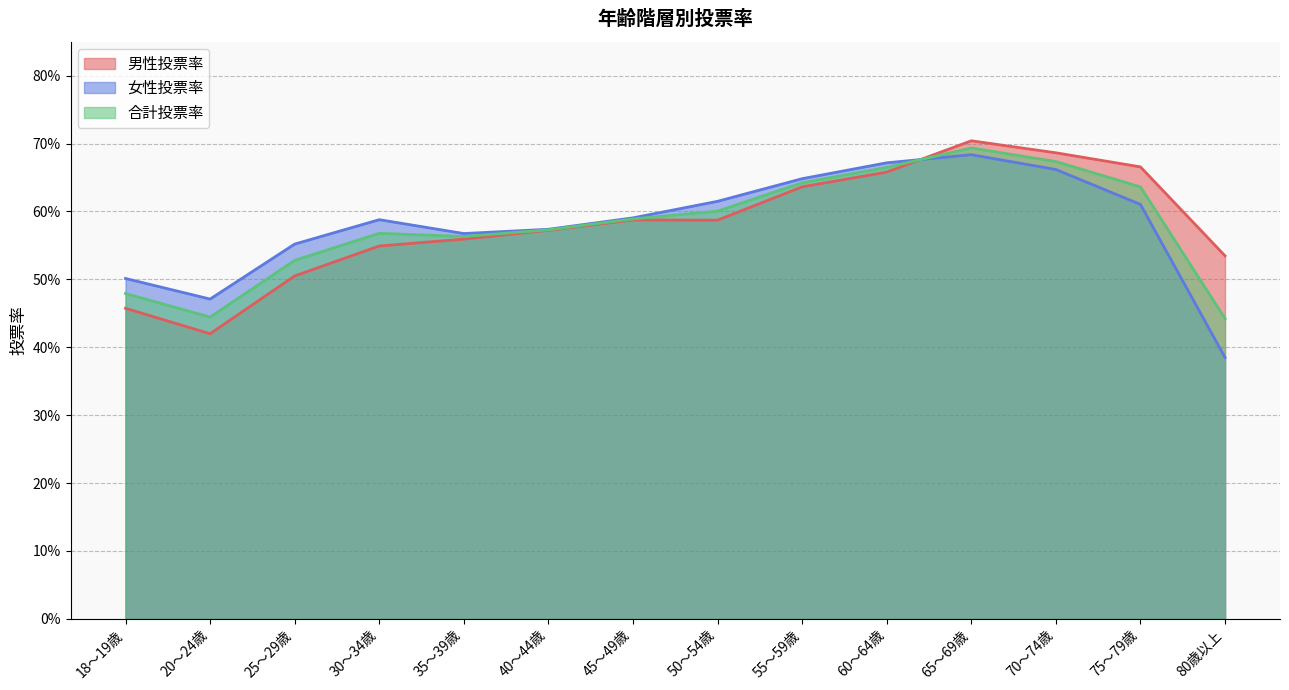

Where do 女性投票率 and 男性投票率 first cross each other?

60～64歳 and 65～69歳